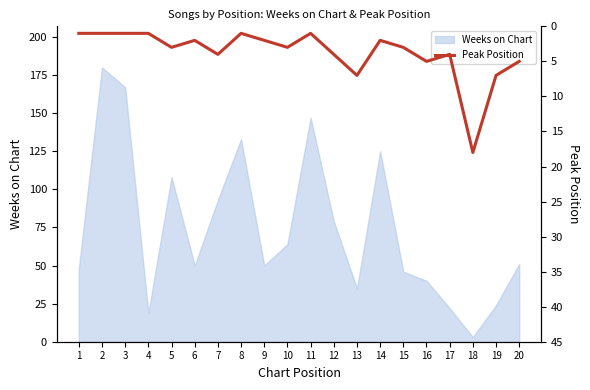

What is the difference between the values at 8 and 17?

3